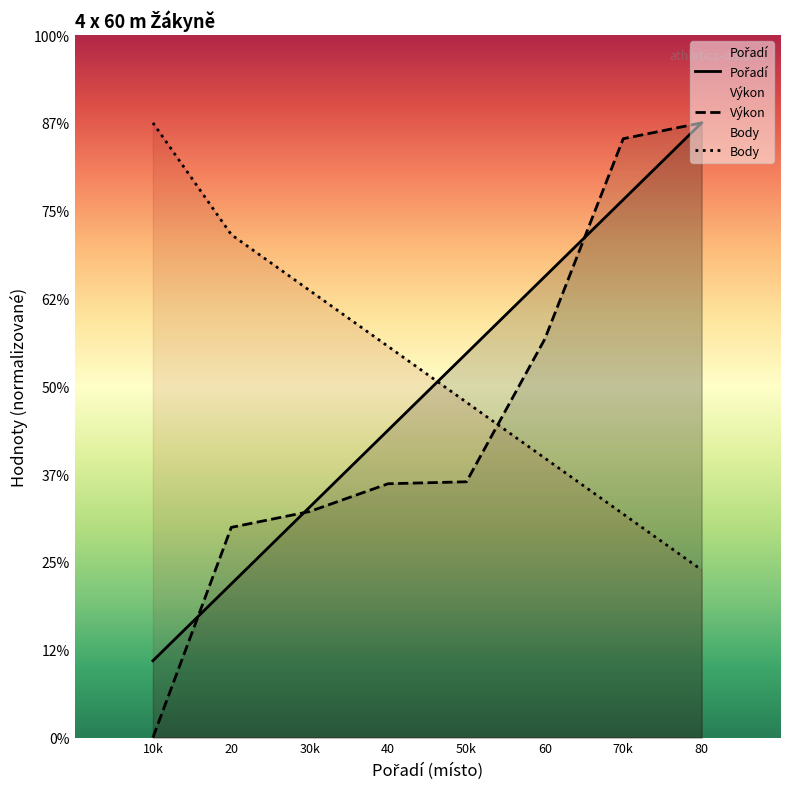

True or false: Pořadí and Výkon cross at least once.

True